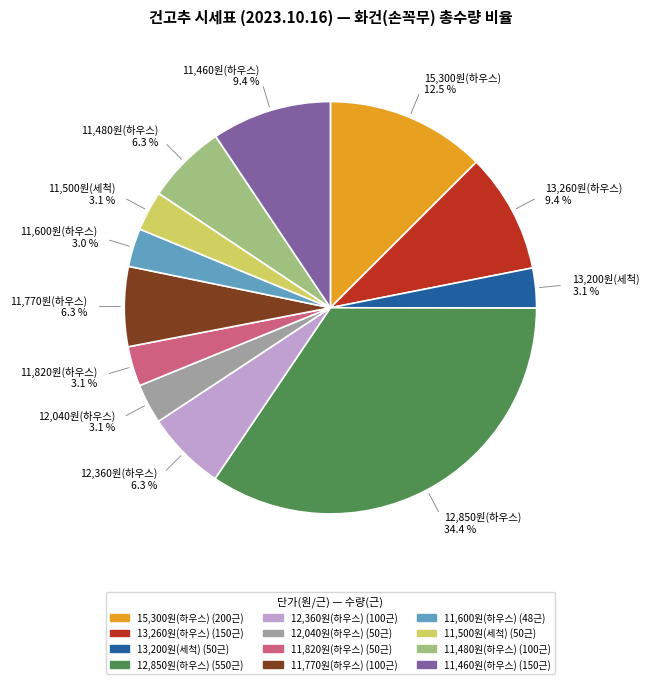

Is there a majority slice in this chart?

No